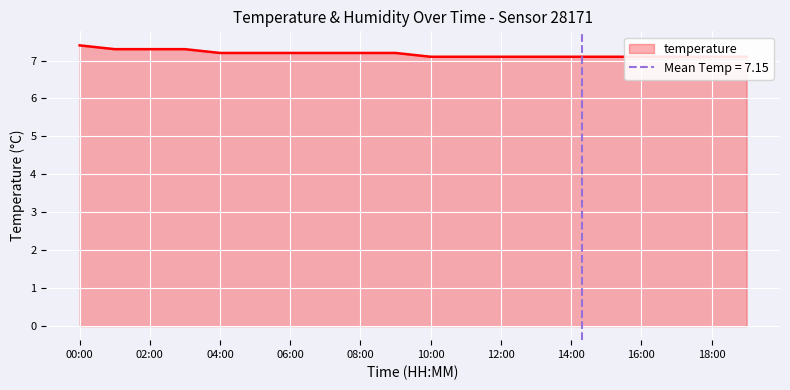

What position from the right is 03:00?

17